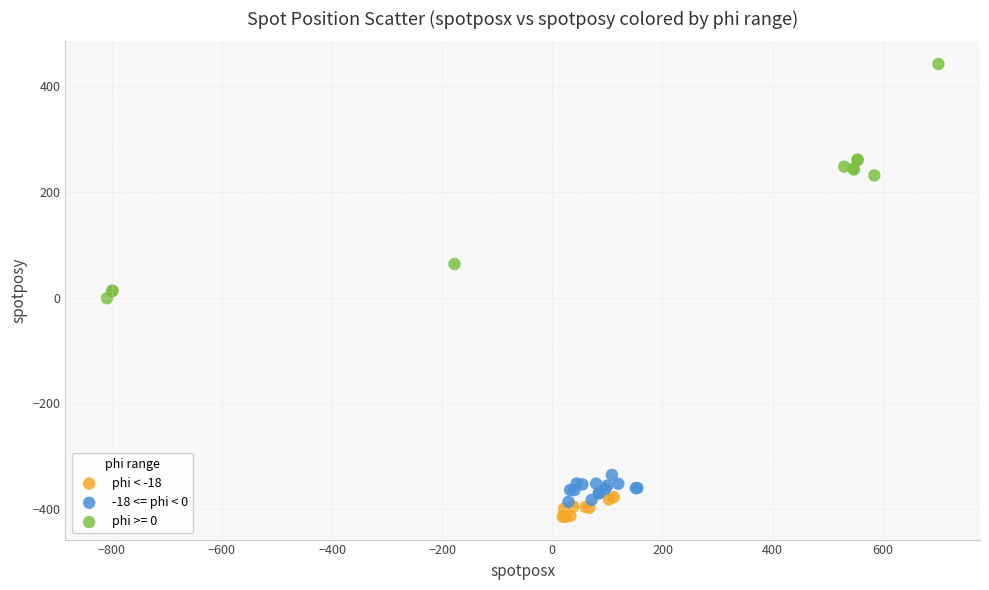

Which series has the widest spread of Y values?

phi >= 0